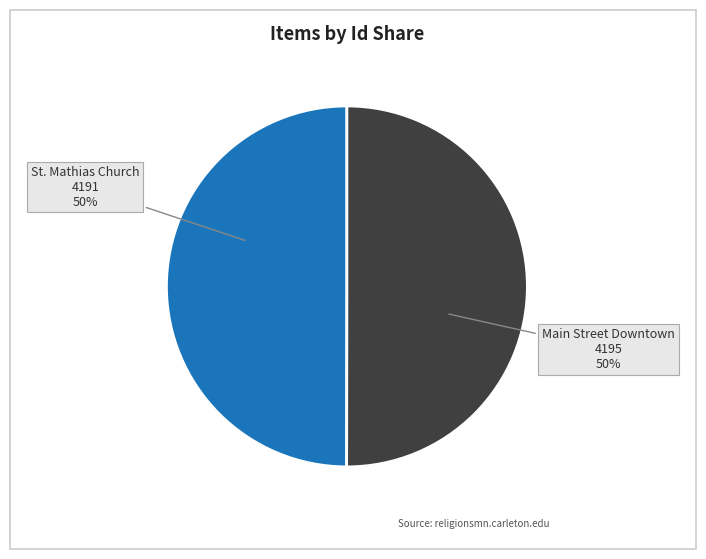

To the nearest percent, what is the average slice percentage?

50%